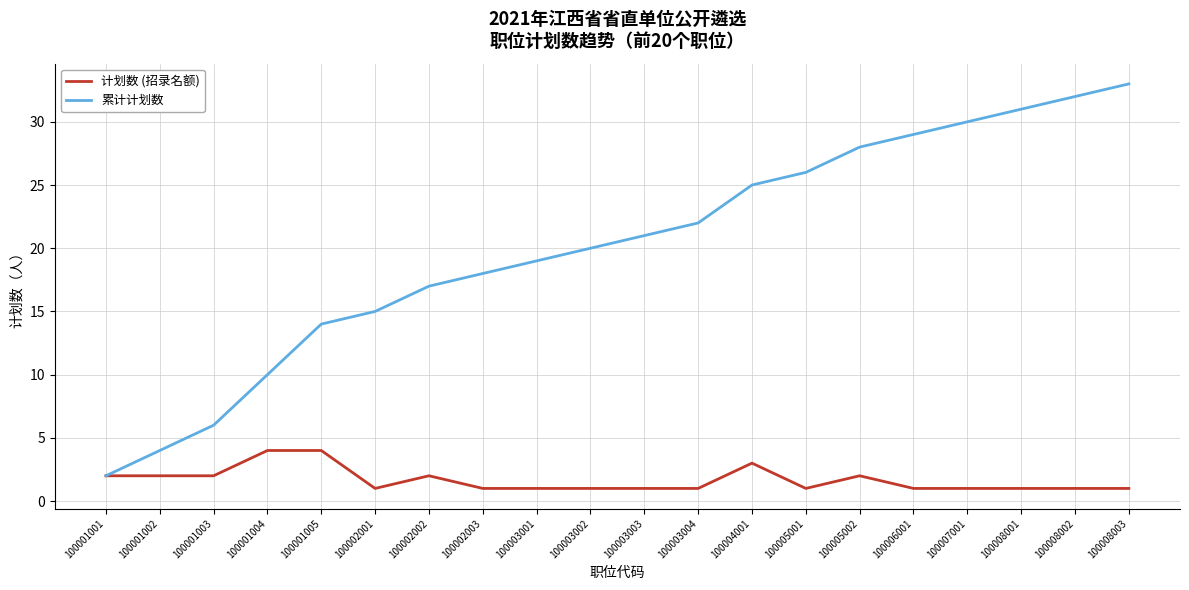

How many values in the 累计计划数 series are below 21?

10